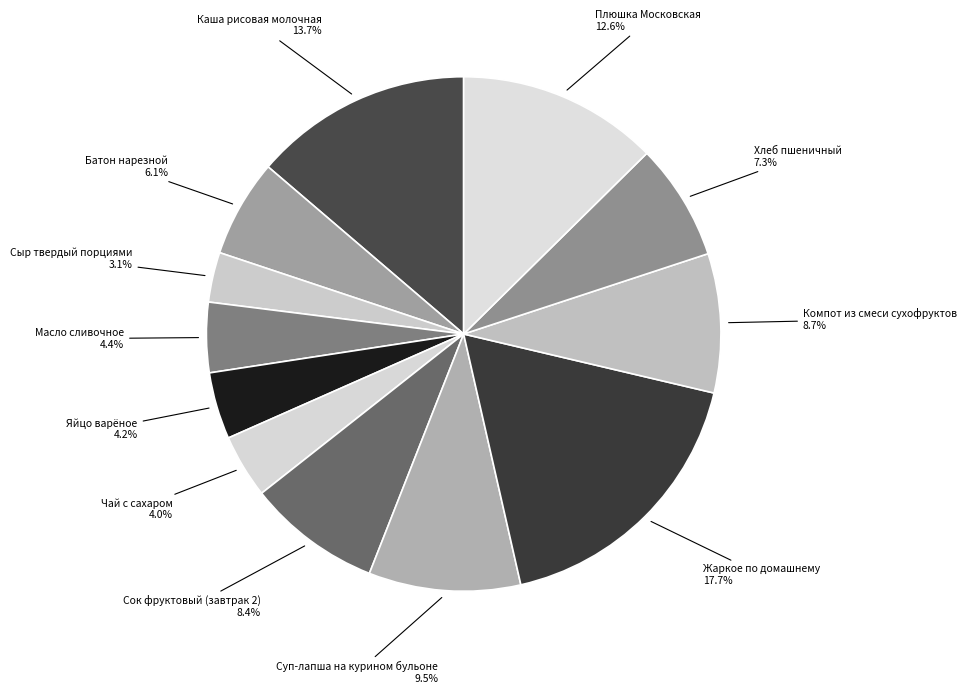

Which category has the smallest portion of the pie?

Сыр твердый порциями